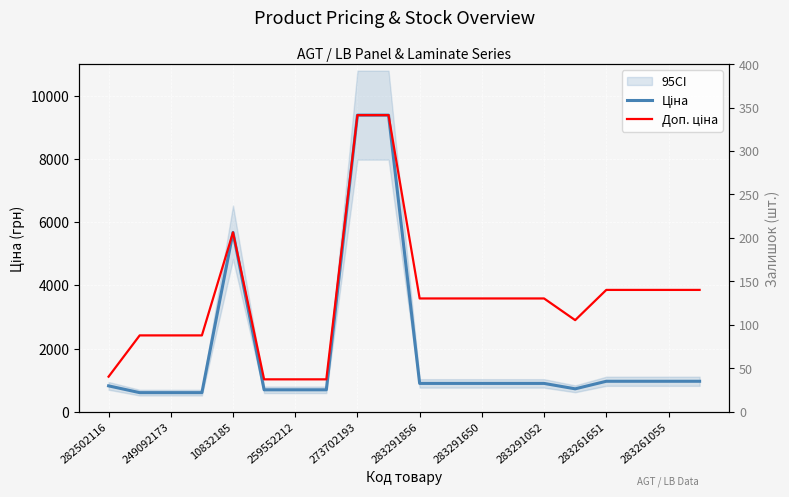

Which category has the lowest value across all series?

249092173